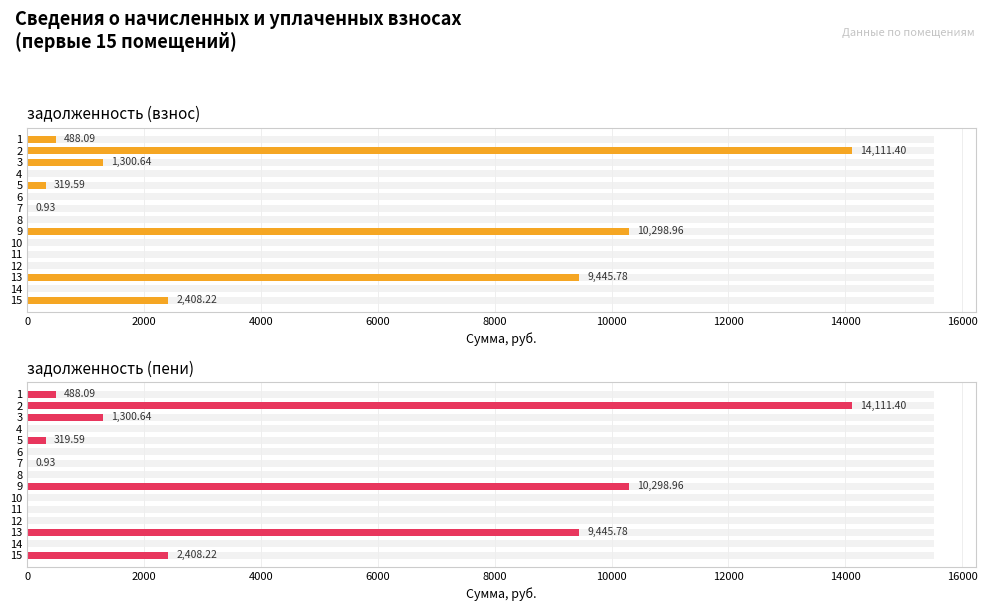

Which series has the widest spread of values?

задолженность (взнос)